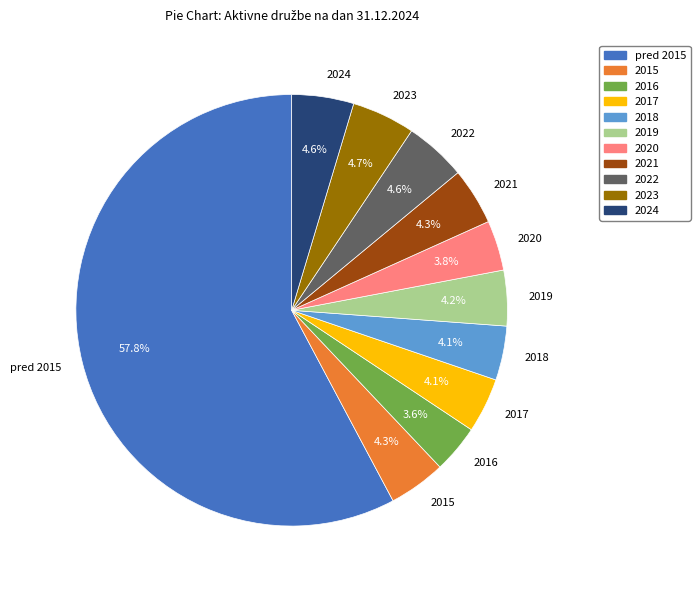

To the nearest percent, what portion does 2019 represent?

4%